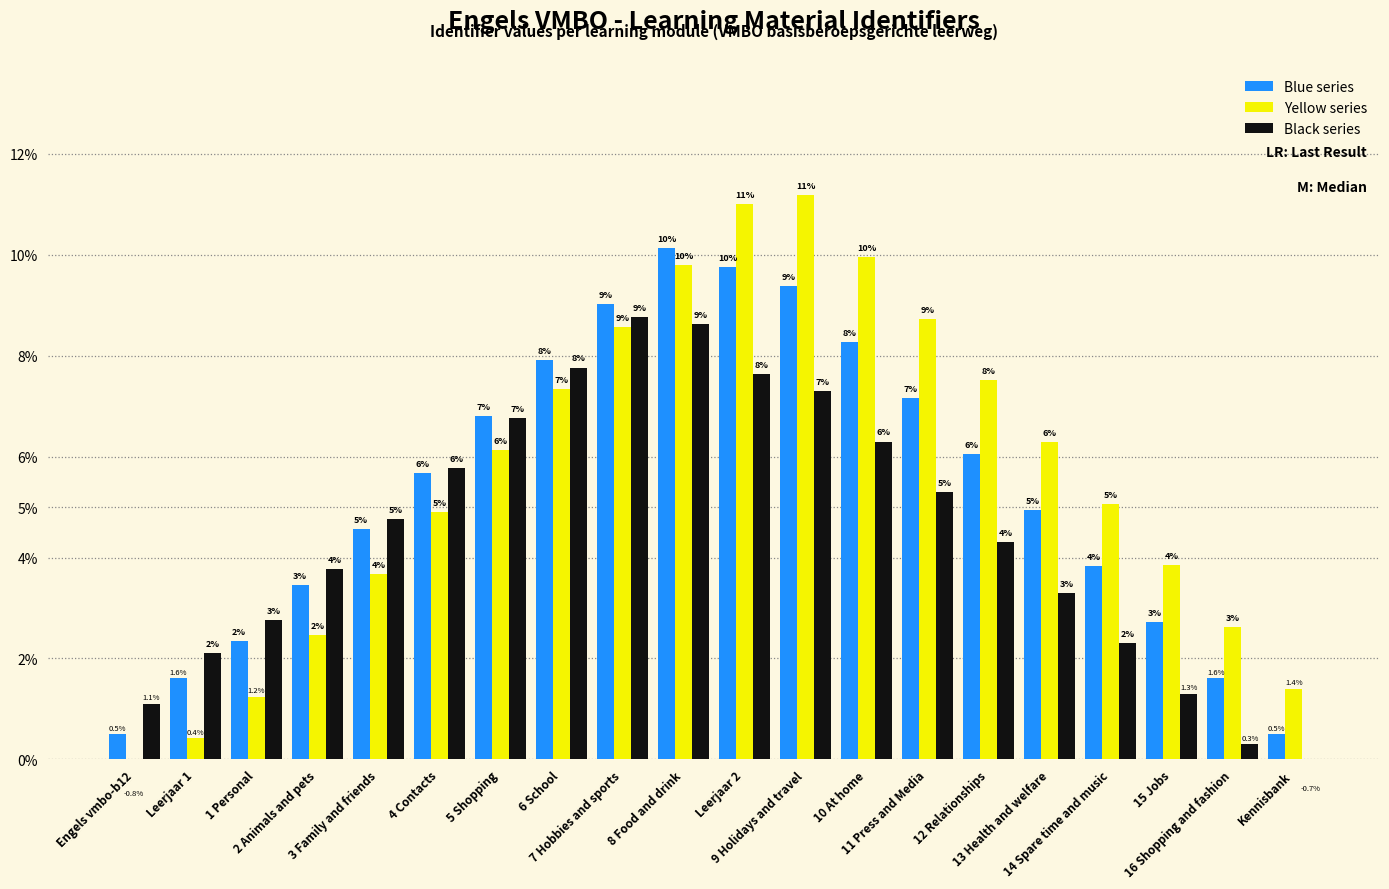

The value of Blue series at Engels vmbo-b12 is 0.5. True or false?

True